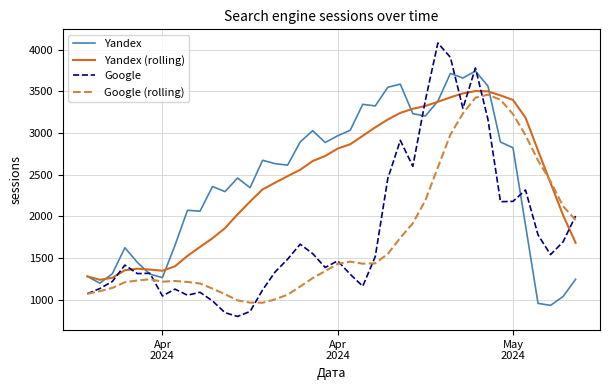

Which series has the largest range (max minus min)?

Google